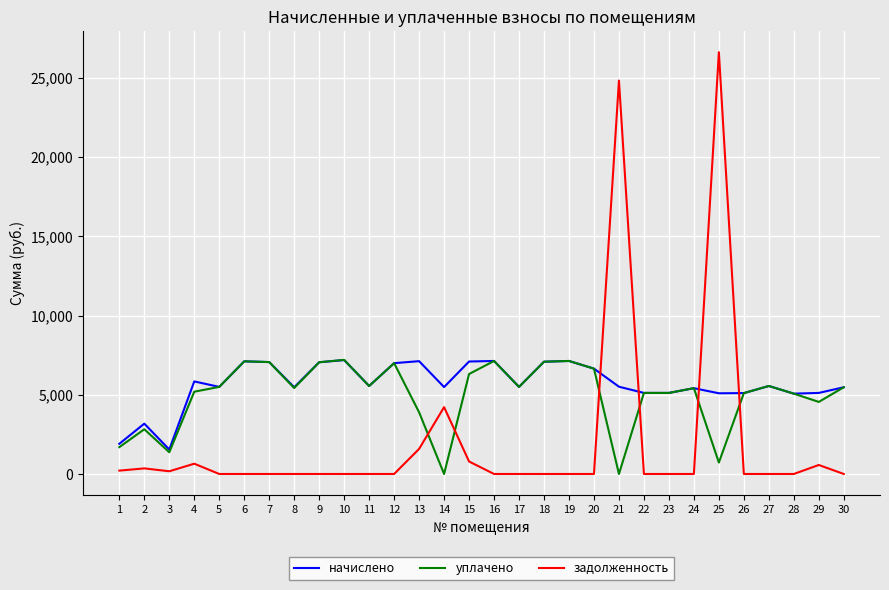

The уплачено series shows 9950.1 at 15. True or false?

False